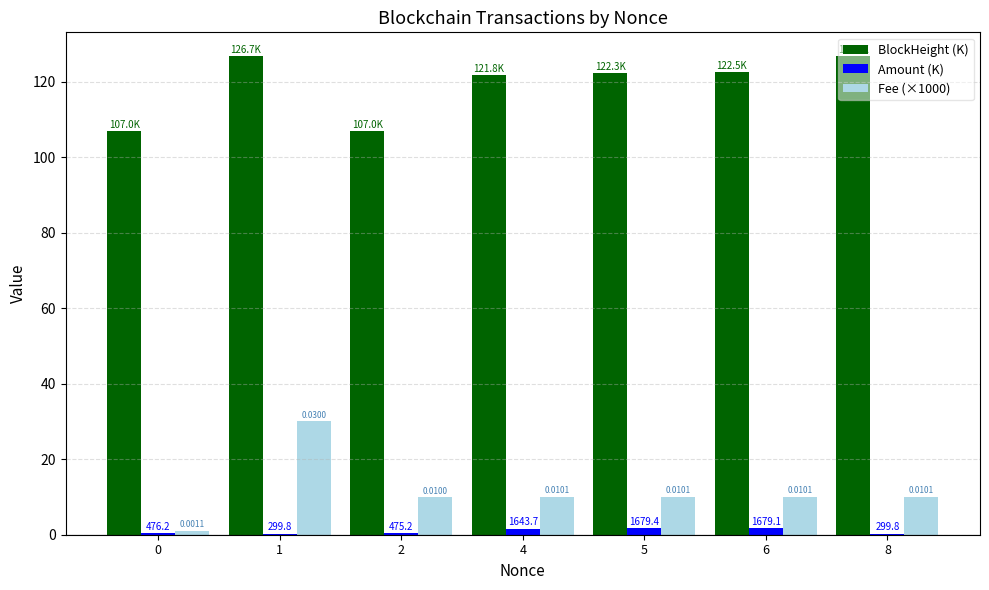

How many groups of bars are there?

7